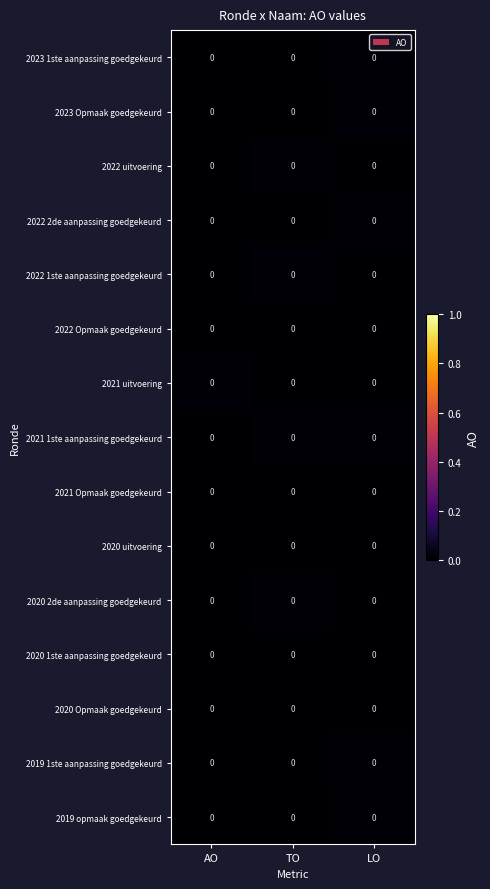

Reading left to right, transcribe all the data shown in this chart.

2023 1ste aanpassing goedgekeurd: AO=0.0	TO=0.0	LO=0.0
2023 Opmaak goedgekeurd: AO=0.0	TO=0.0	LO=0.0
2022 uitvoering: AO=0.0	TO=0.0	LO=0.0
2022 2de aanpassing goedgekeurd: AO=0.0	TO=0.0	LO=0.0
2022 1ste aanpassing goedgekeurd: AO=0.0	TO=0.0	LO=0.0
2022 Opmaak goedgekeurd: AO=0.0	TO=0.0	LO=0.0
2021 uitvoering: AO=0.0	TO=0.0	LO=0.0
2021 1ste aanpassing goedgekeurd: AO=0.0	TO=0.0	LO=0.0
2021 Opmaak goedgekeurd: AO=0.0	TO=0.0	LO=0.0
2020 uitvoering: AO=0.0	TO=0.0	LO=0.0
2020 2de aanpassing goedgekeurd: AO=0.0	TO=0.0	LO=0.0
2020 1ste aanpassing goedgekeurd: AO=0.0	TO=0.0	LO=0.0
2020 Opmaak goedgekeurd: AO=0.0	TO=0.0	LO=0.0
2019 1ste aanpassing goedgekeurd: AO=0.0	TO=0.0	LO=0.0
2019 opmaak goedgekeurd: AO=0.0	TO=0.0	LO=0.0